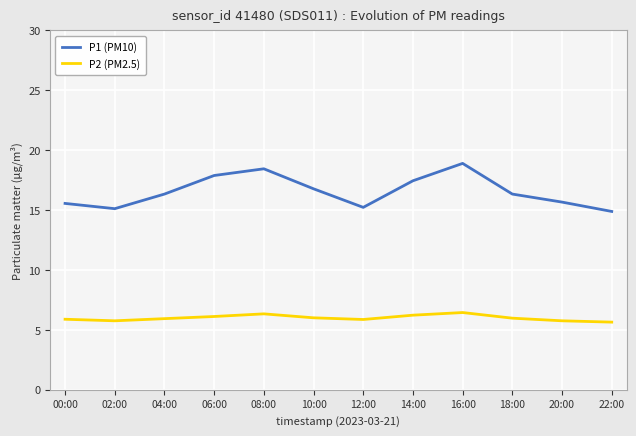

What position from the right is 14:00?

5